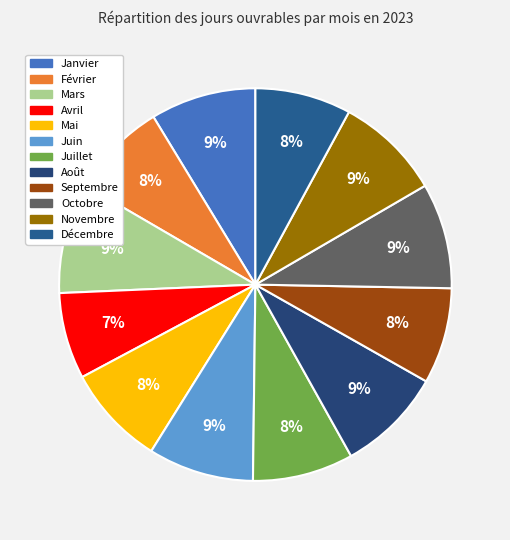

Does Février represent more than half of the total?

No